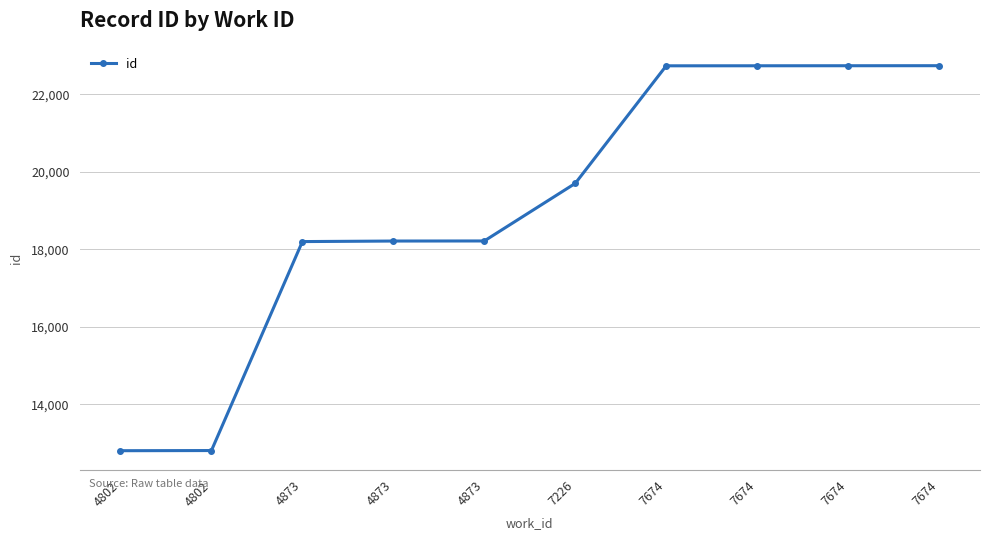

True or false: the data has more than 0 interior local peaks.

False